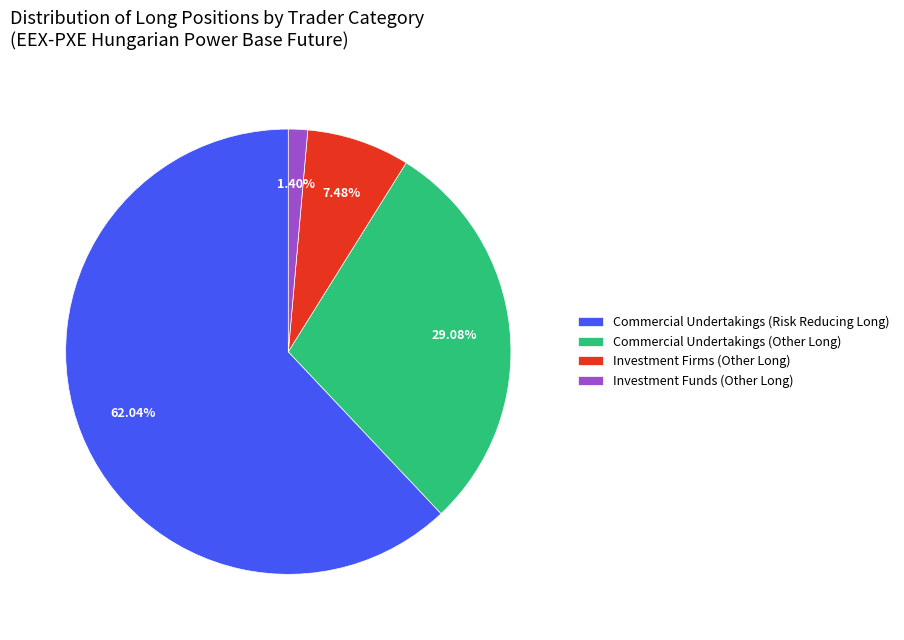

Which slice is the smallest?

Investment Funds (Other Long)